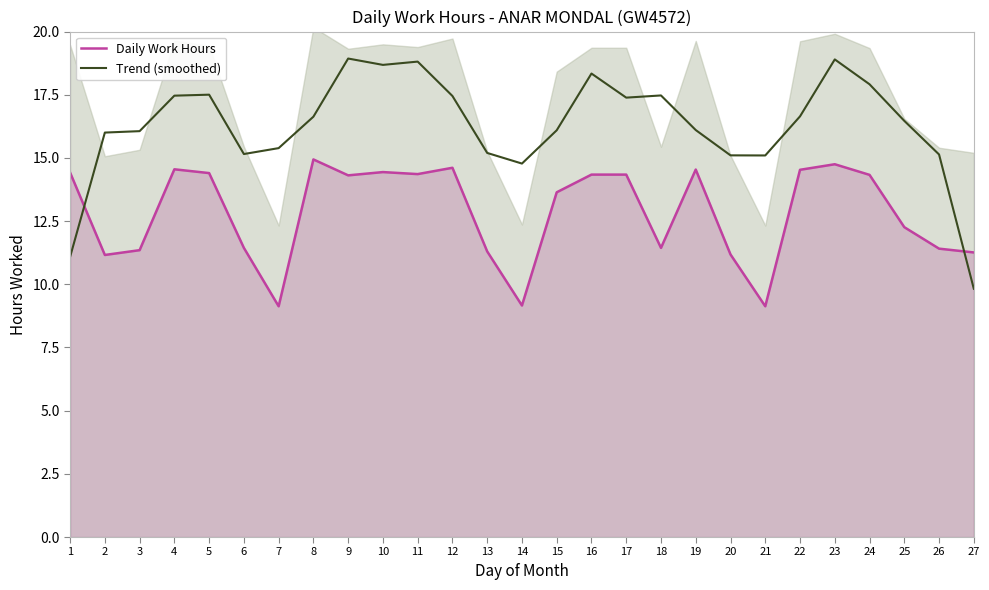

The value of Daily Work Hours at 26 is 11.4. True or false?

True